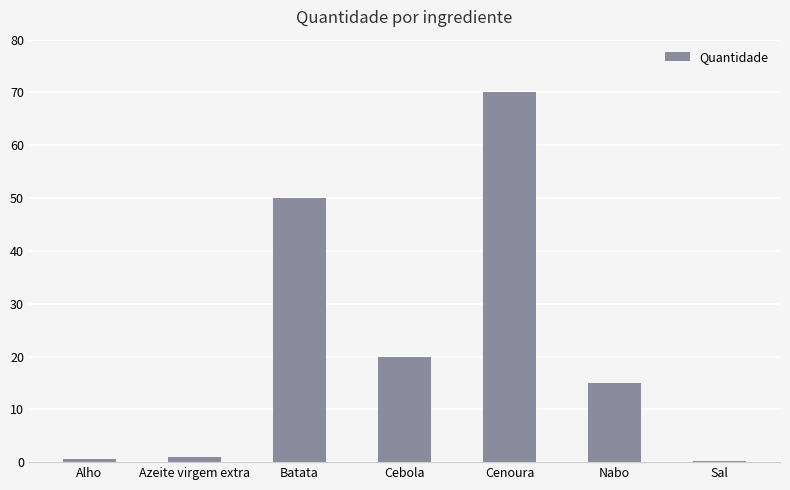

What value does the data have at Nabo?

15.0